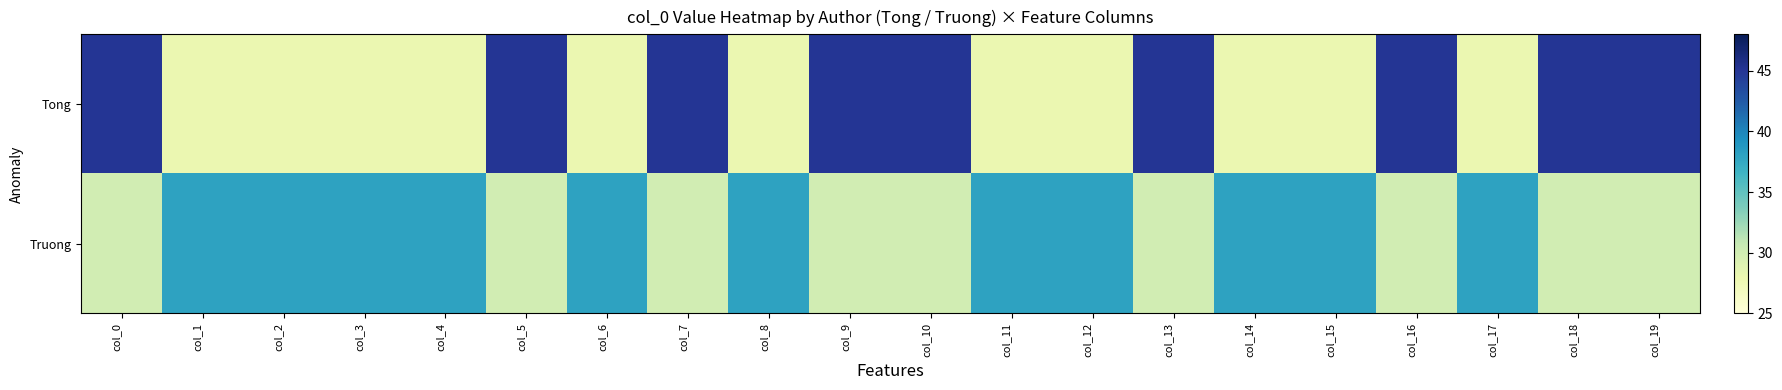

At how many categories does at least one series exceed 29?

20